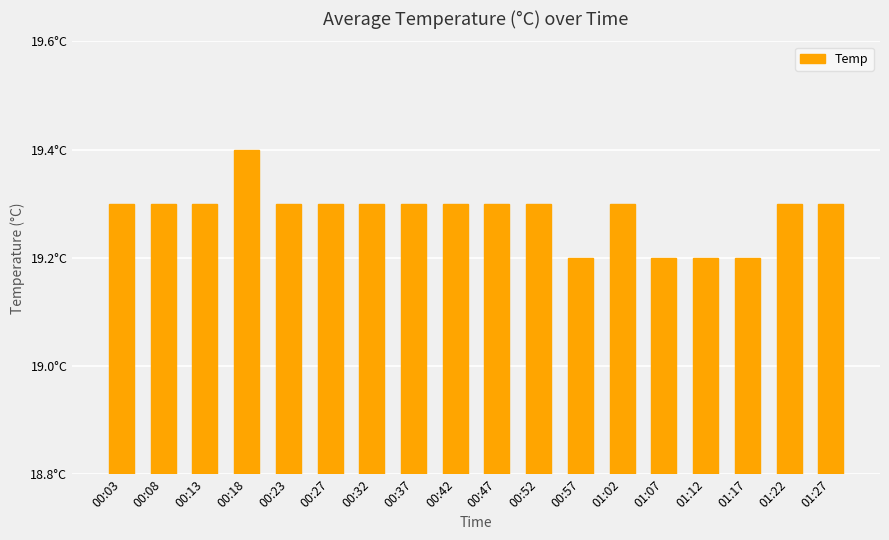

Reading left to right, list all the values displayed in this chart.

19.3	19.3	19.3	19.4	19.3	19.3	19.3	19.3	19.3	19.3	19.3	19.2	19.3	19.2	19.2	19.2	19.3	19.3